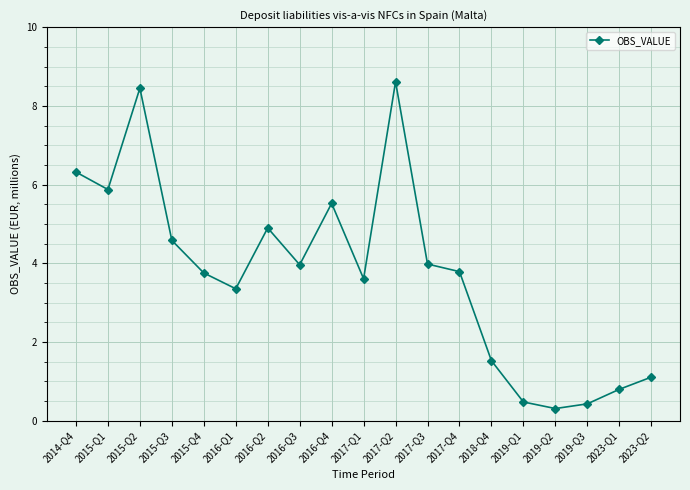

Reading left to right, list all the values displayed in this chart.

2014-Q4=6.3	2015-Q1=5.9	2015-Q2=8.4	2015-Q3=4.6	2015-Q4=3.8	2016-Q1=3.4	2016-Q2=4.9	2016-Q3=4.0	2016-Q4=5.5	2017-Q1=3.6	2017-Q2=8.6	2017-Q3=4.0	2017-Q4=3.8	2018-Q4=1.5	2019-Q1=0.5	2019-Q2=0.3	2019-Q3=0.4	2023-Q1=0.8	2023-Q2=1.1